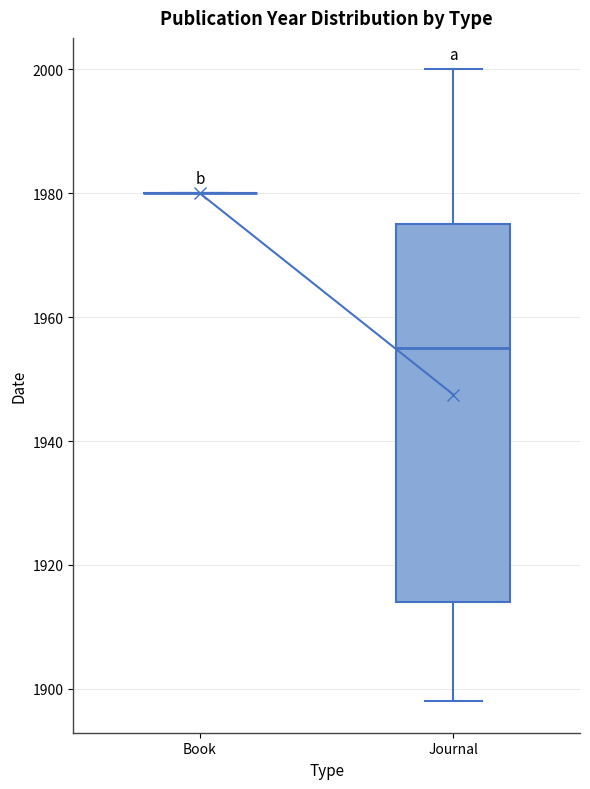

Comparing the boxes themselves (not the whiskers), which one is the tallest?

Journal